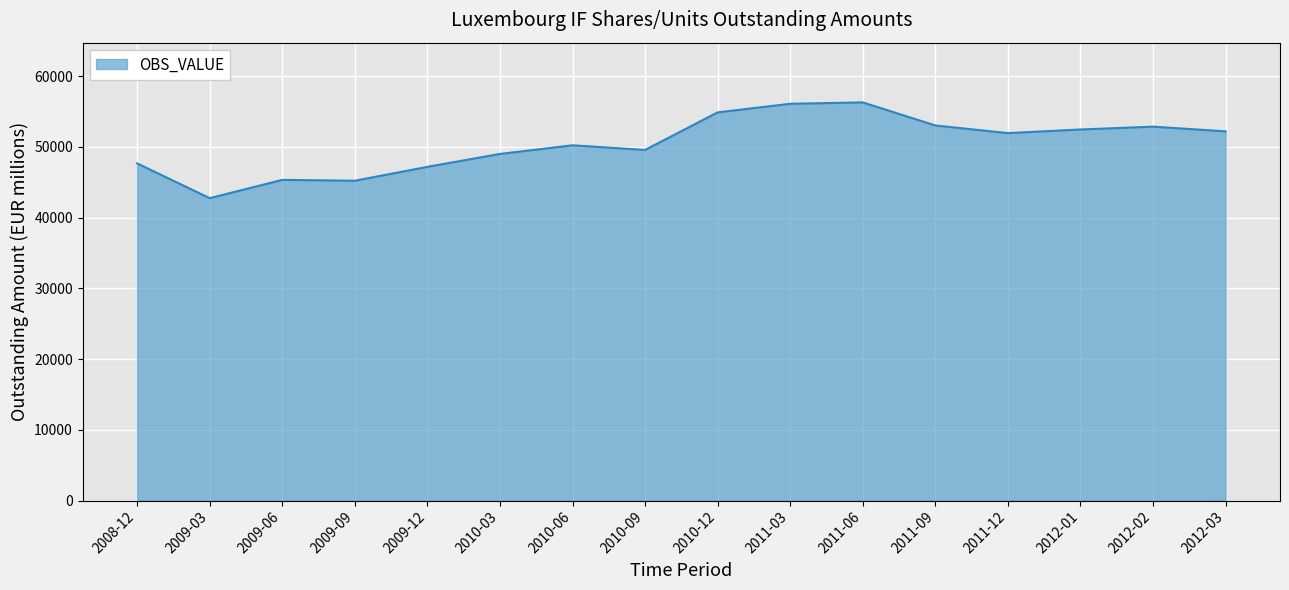

What is the minimum value shown in the chart?

42750